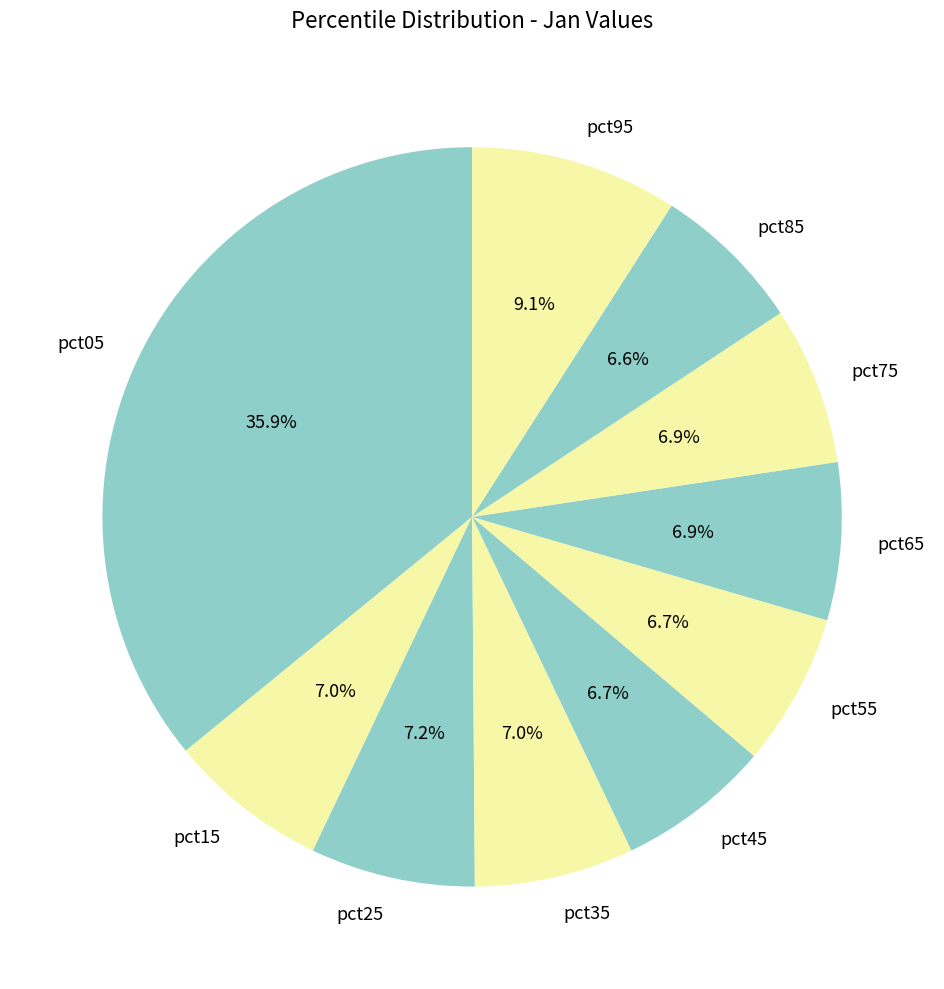

How many slices are in this pie chart?

10